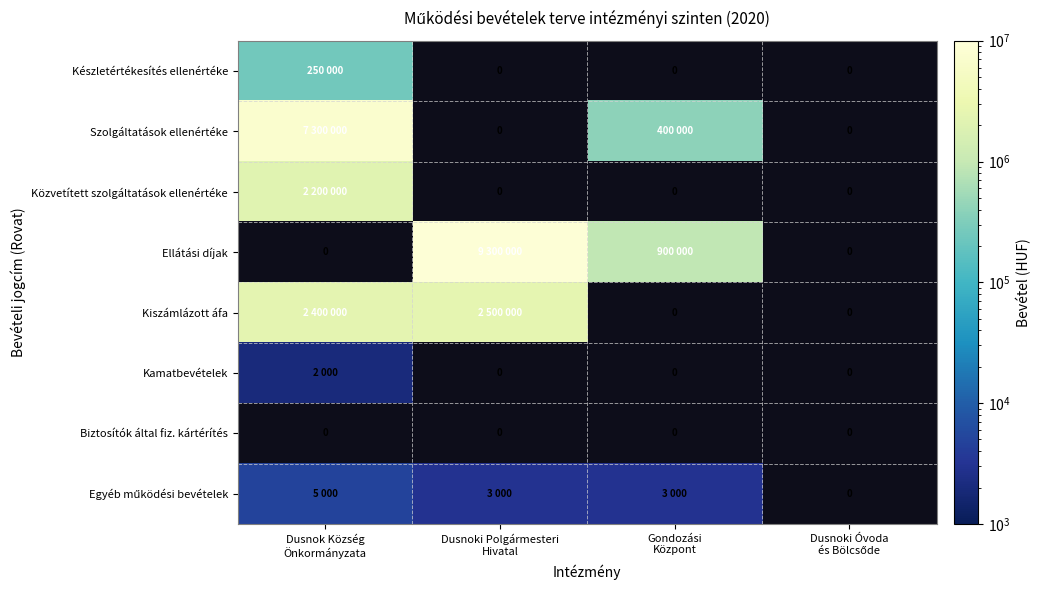

What is the greatest value displayed?

9300000.0